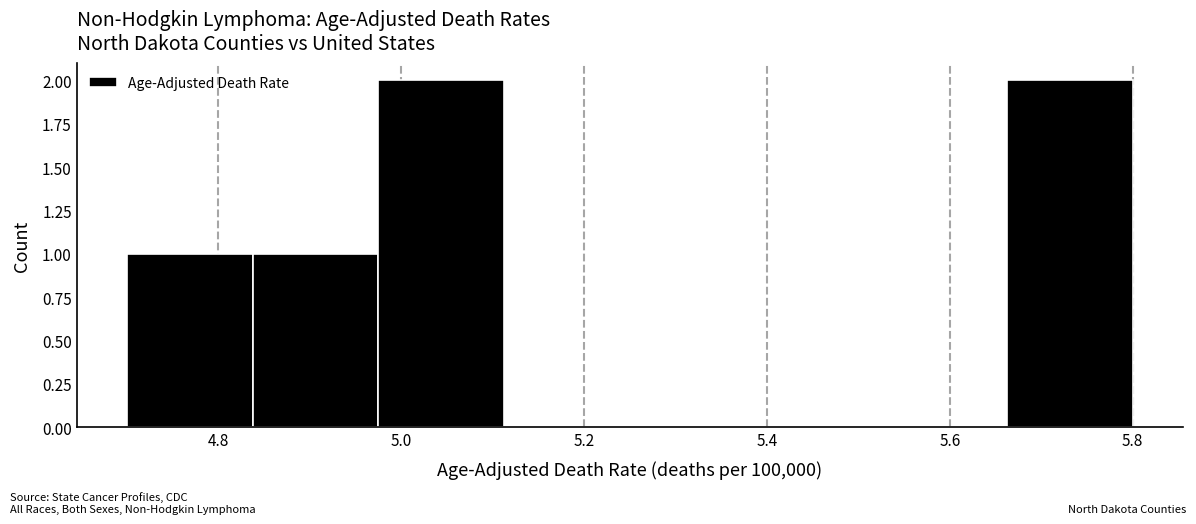

What is the height of the bar covering 4.70 to 4.84 on the x-axis? Neither the bar edges nor the heights are printed on the chart, so give them approximately, as read against the axes.

1